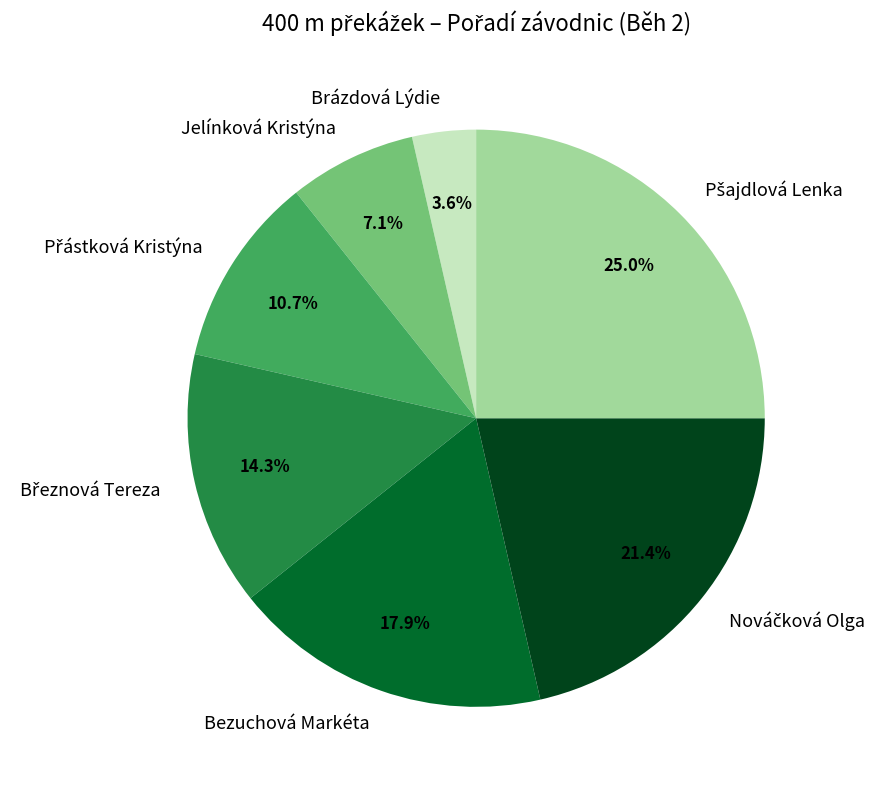

Is there a majority slice in this chart?

No